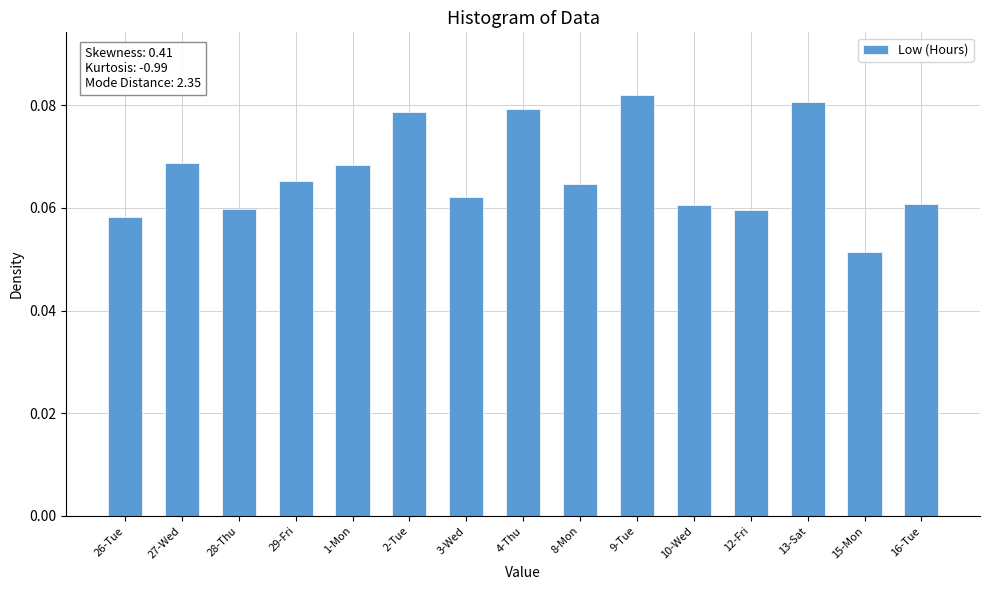

Which category has the lowest value across all series?

15-Mon